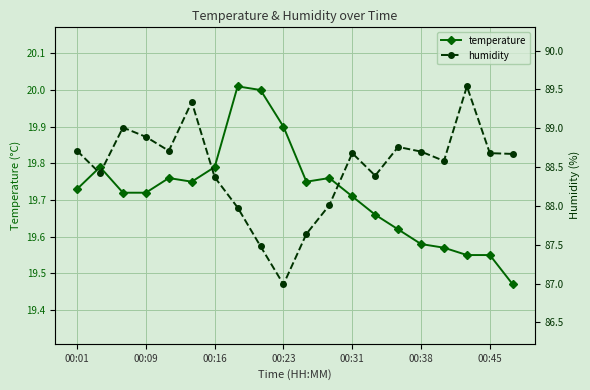

What is the sum of all temperature values?

394.4